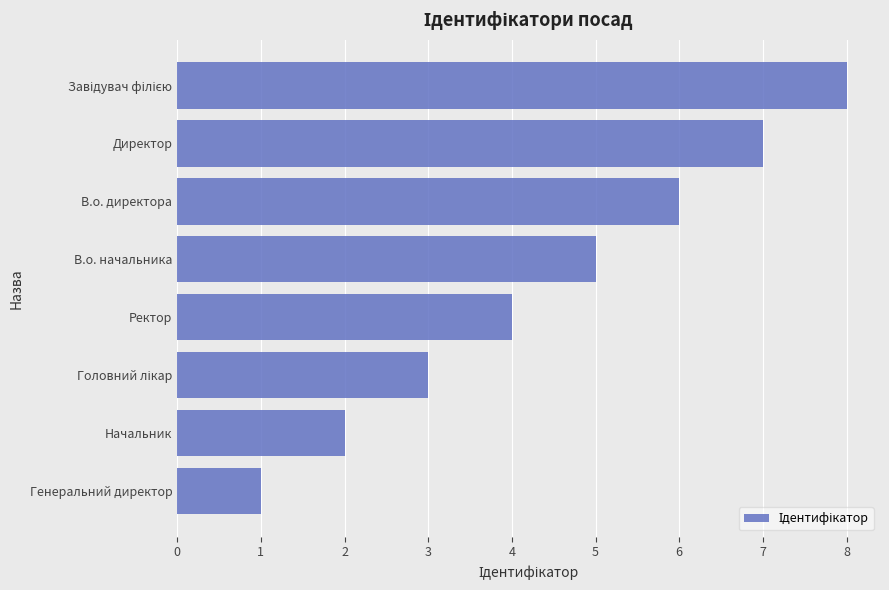

The chart shows a value of 6 at В.о. директора. True or false?

True